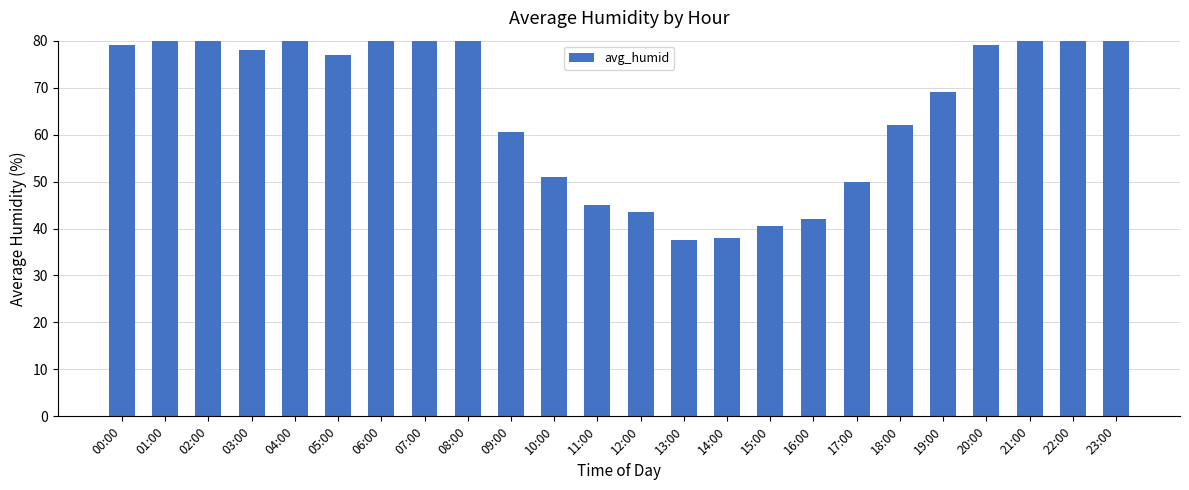

Reading left to right, list all the values displayed in this chart.

00:00=79.0	01:00=85.5	02:00=81.0	03:00=78.0	04:00=86.5	05:00=77.0	06:00=80.0	07:00=84.0	08:00=84.0	09:00=60.5	10:00=51.0	11:00=45.0	12:00=43.5	13:00=37.5	14:00=38.0	15:00=40.5	16:00=42.0	17:00=50.0	18:00=62.0	19:00=69.0	20:00=79.0	21:00=85.0	22:00=94.0	23:00=95.0